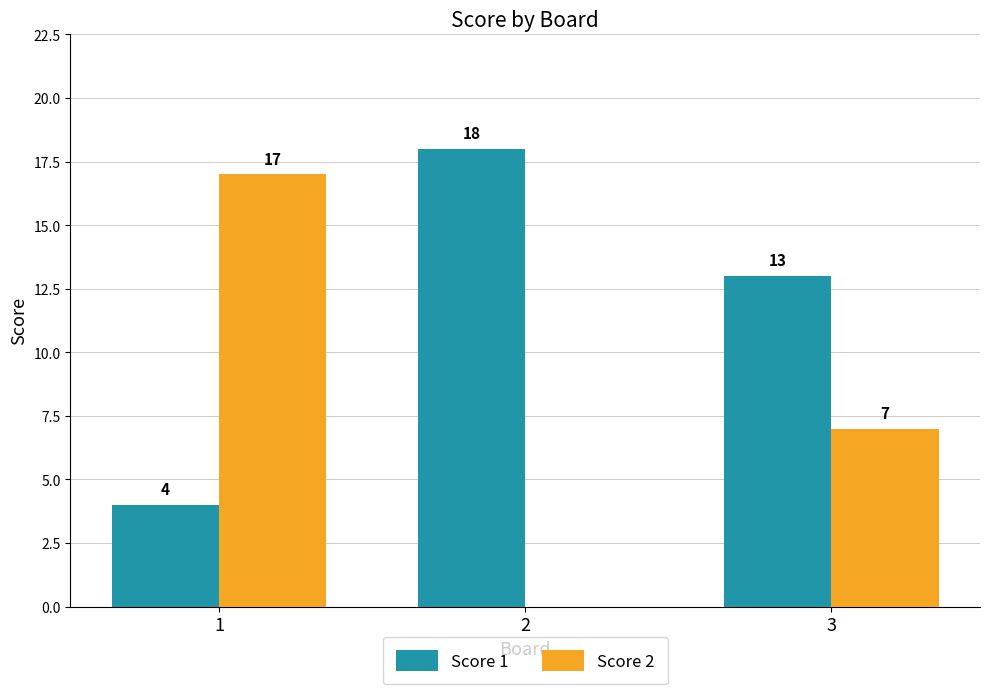

Which label corresponds to the largest value in the chart?

2